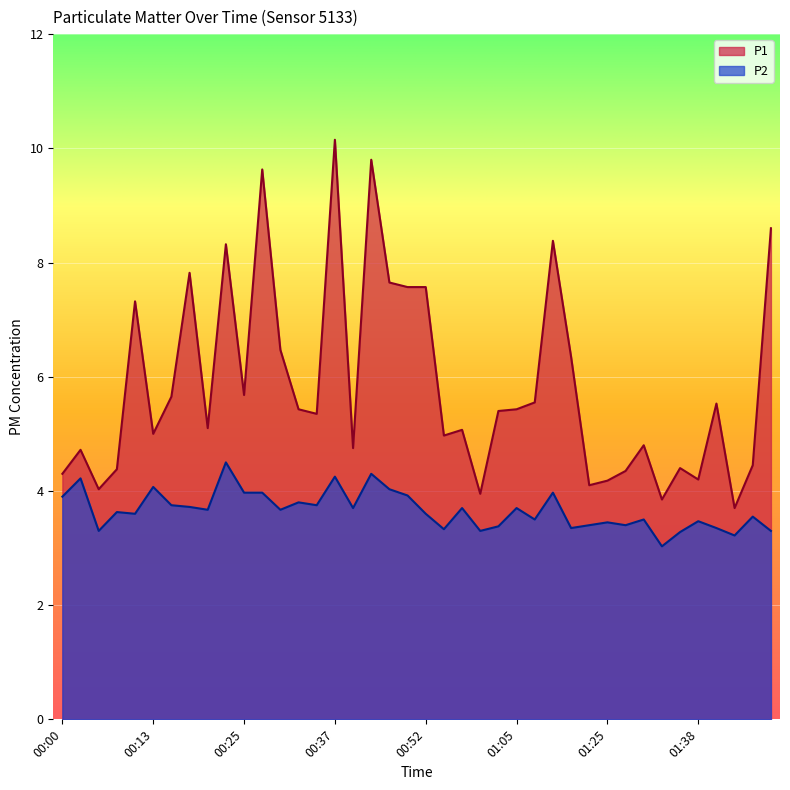

Rank the series by their average value, from highest to lowest.

P1, P2